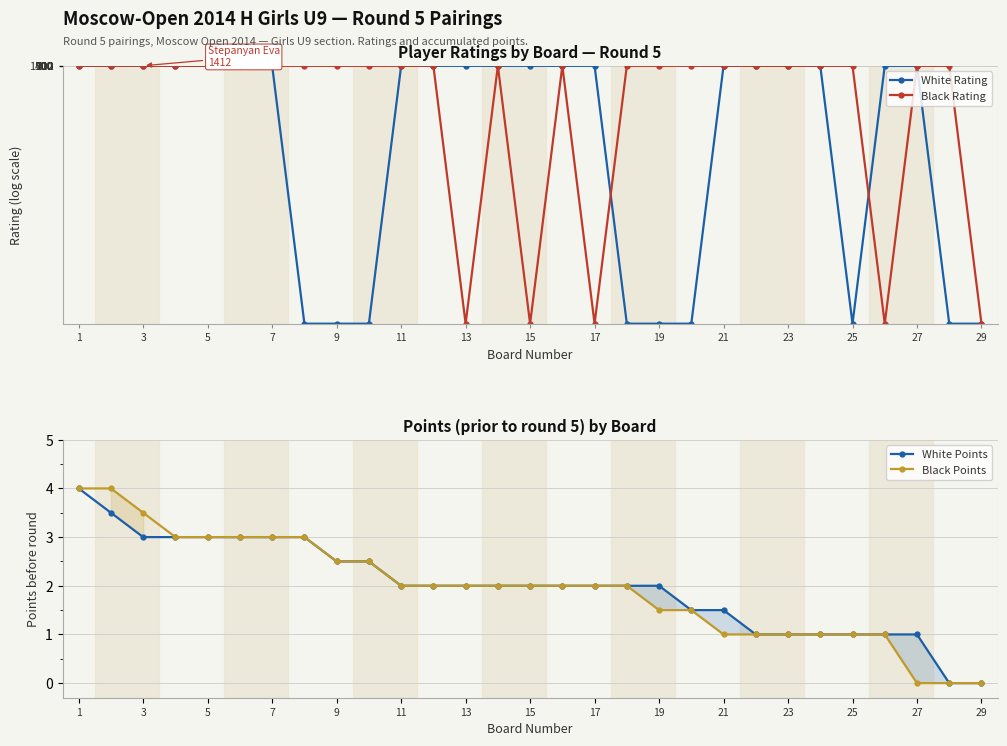

True or false: Black Points has a value of 6.1 at 3.

False